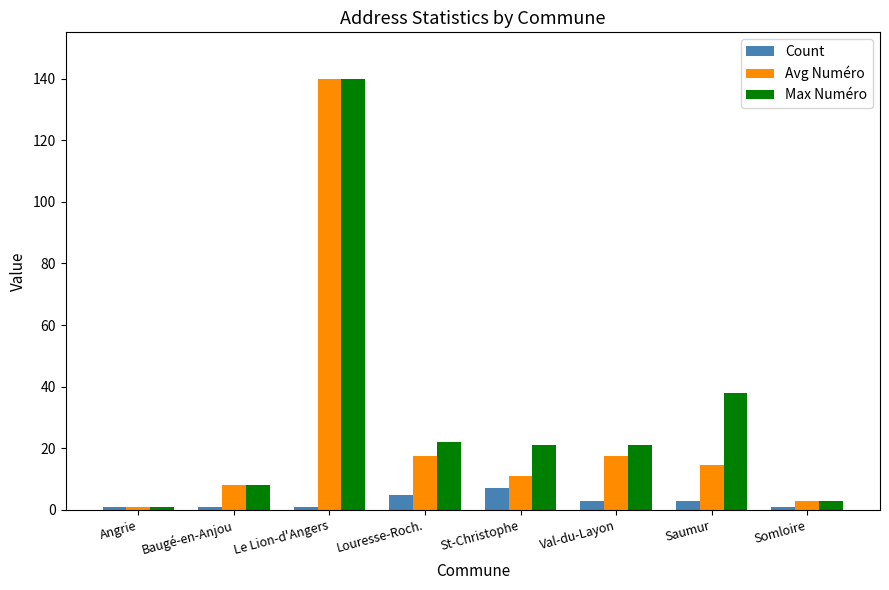

What is the maximum value for Avg Numéro?

140.0